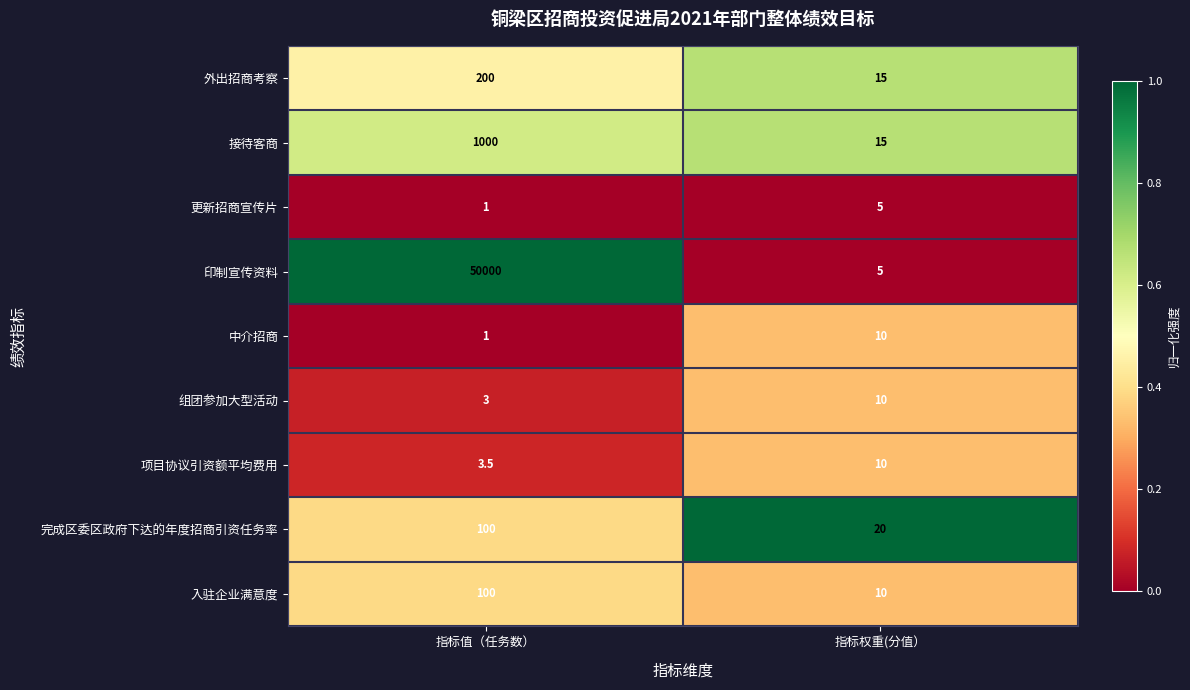

Reading left to right, transcribe all the data shown in this chart.

外出招商考察: 200.0	15.0
接待客商: 1000.0	15.0
更新招商宣传片: 1.0	5.0
印制宣传资料: 50000.0	5.0
中介招商: 1.0	10.0
组团参加大型活动: 3.0	10.0
项目协议引资额平均费用: 3.5	10.0
完成区委区政府下达的年度招商引资任务率: 100.0	20.0
入驻企业满意度: 100.0	10.0